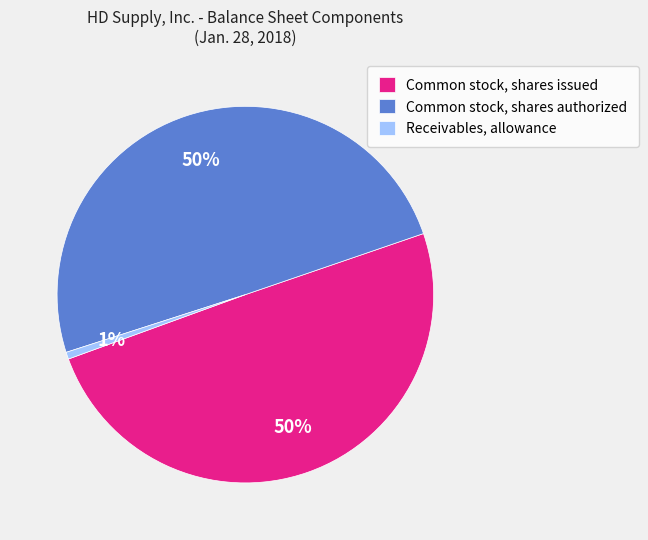

Does Receivables, allowance represent more than half of the total?

No